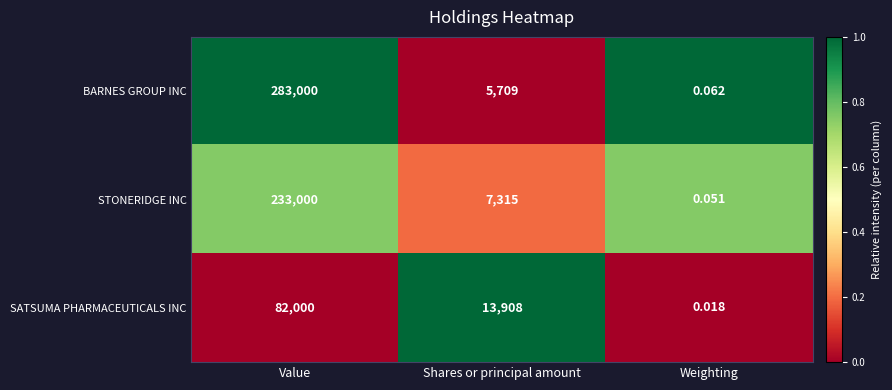

Rank the series by their average value, from lowest to highest.

SATSUMA PHARMACEUTICALS INC, STONERIDGE INC, BARNES GROUP INC